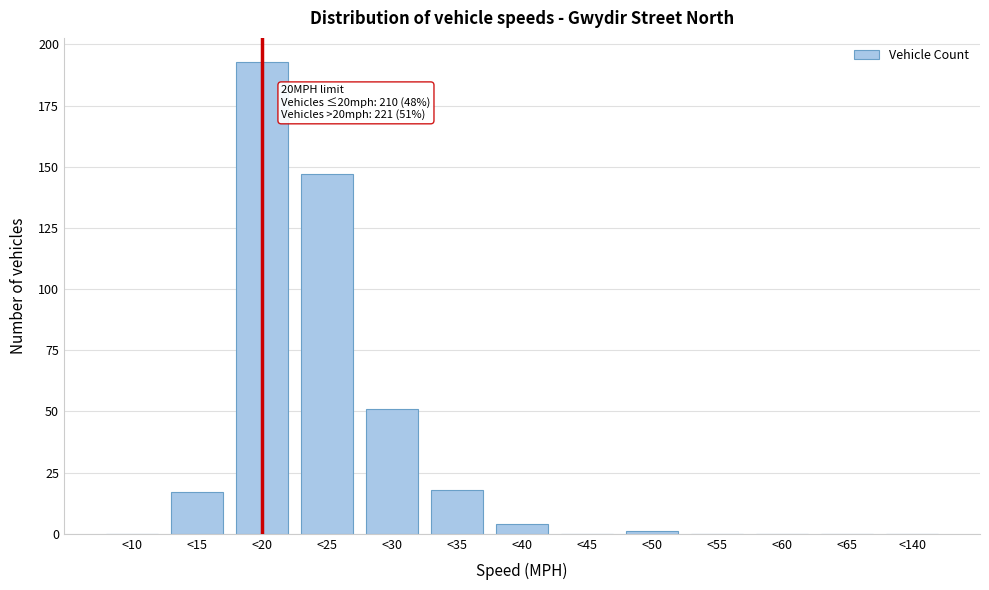

Reading left to right, list all the values displayed in this chart.

<10=0	<15=17	<20=193	<25=147	<30=51	<35=18	<40=4	<45=0	<50=1	<55=0	<60=0	<65=0	<140=0